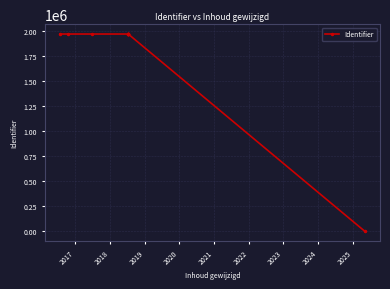

How many series are shown in this chart?

1